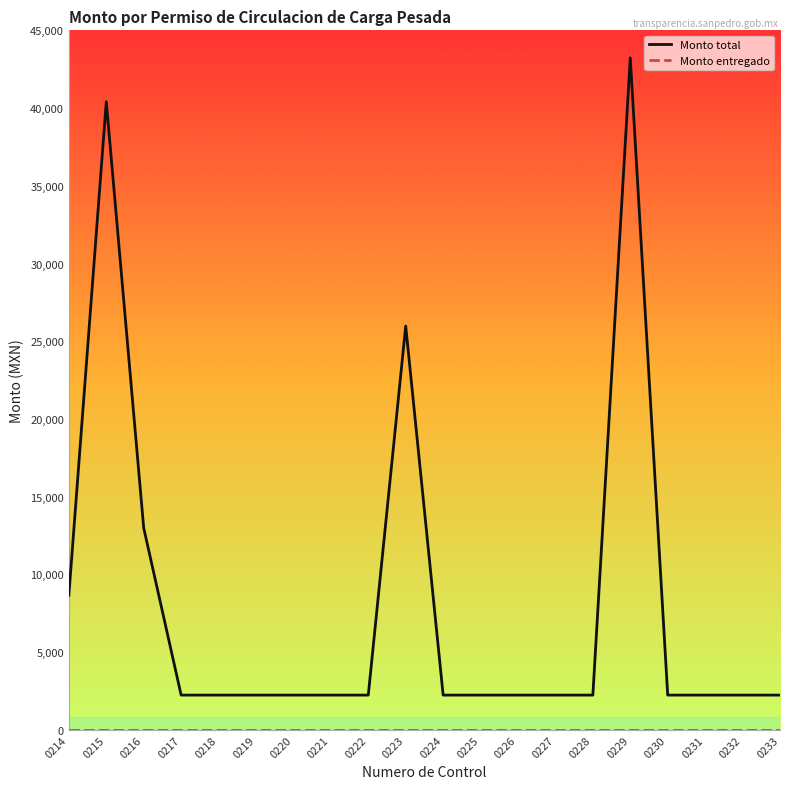

Which series has the largest range (max minus min)?

Monto total